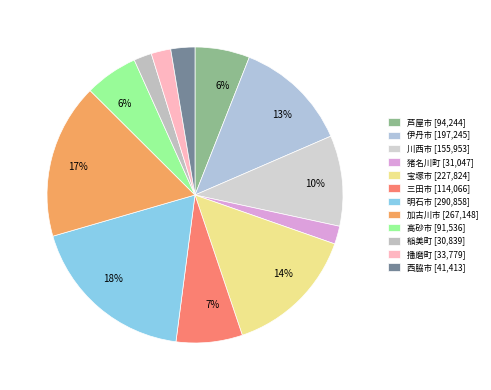

Which category has the biggest portion of the pie?

明石市